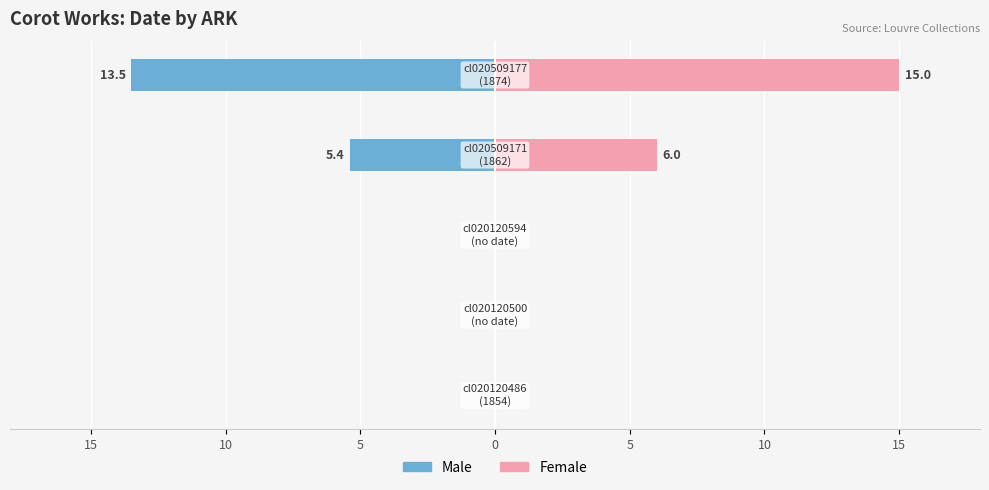

What is the sum of all Male values?

-18.9